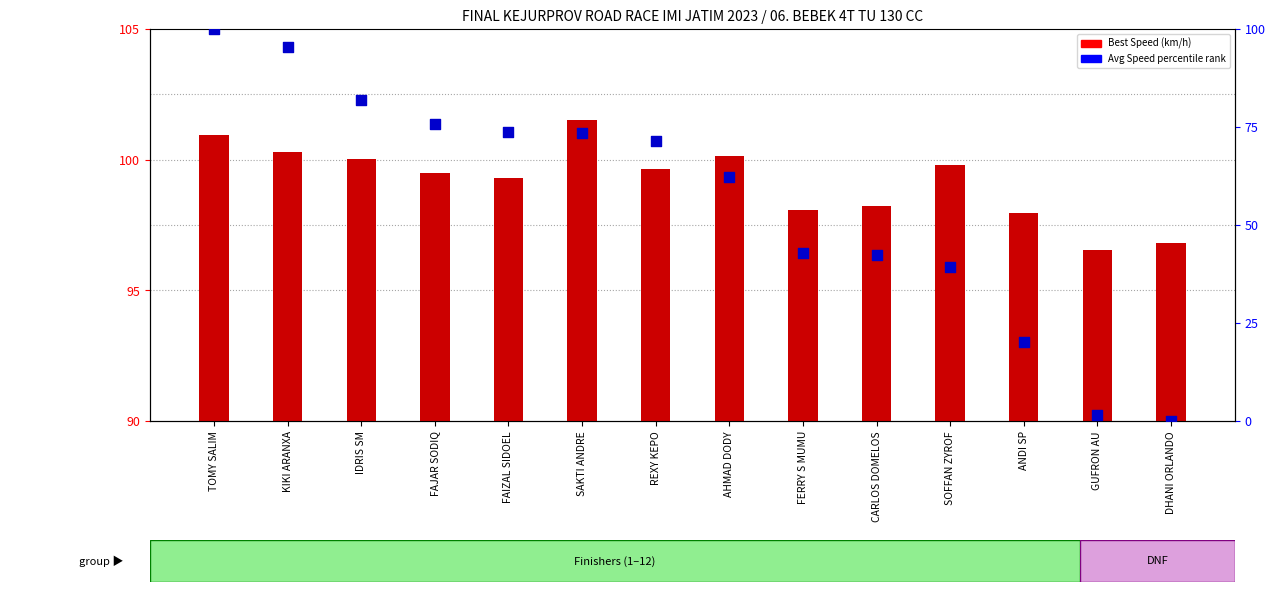

What are all the series names shown in the legend?

Best Speed (km/h), Avg Speed (percentile)